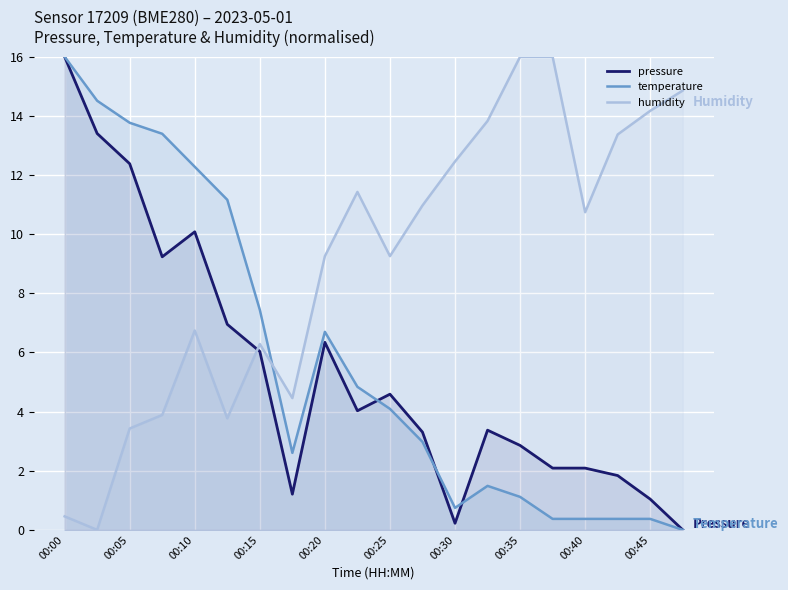

True or false: humidity and temperature intersect in this chart.

True